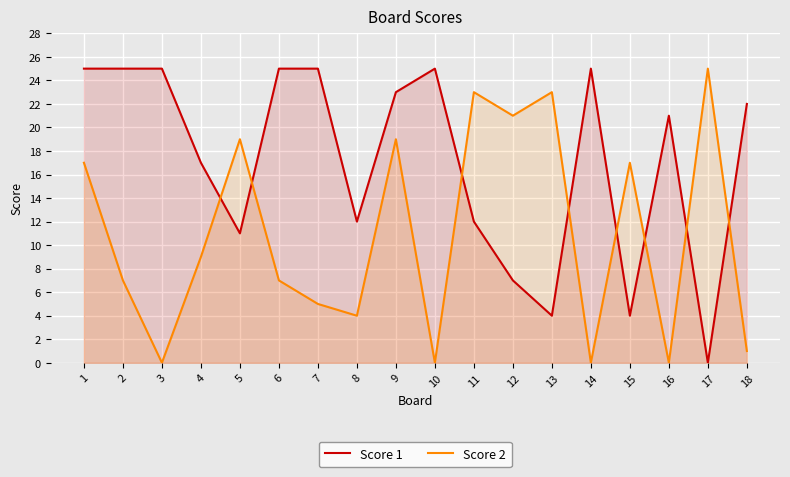

How many times do Score 1 and Score 2 cross each other?

8